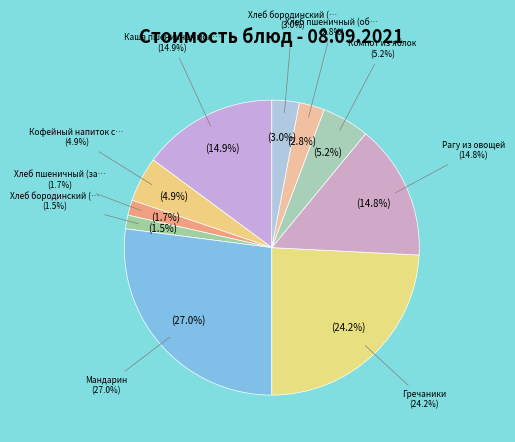

Which slice is the largest?

Мандарин